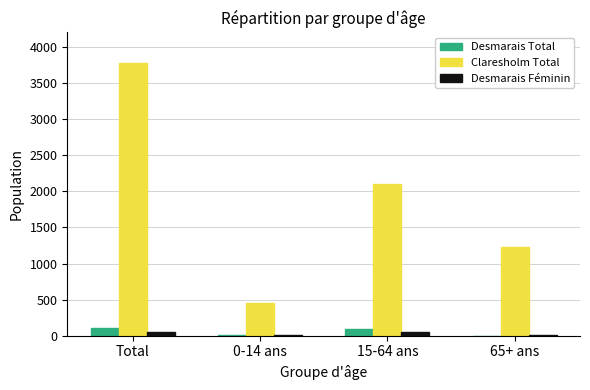

Which series changed the most between Total and 0-14 ans?

Claresholm Total